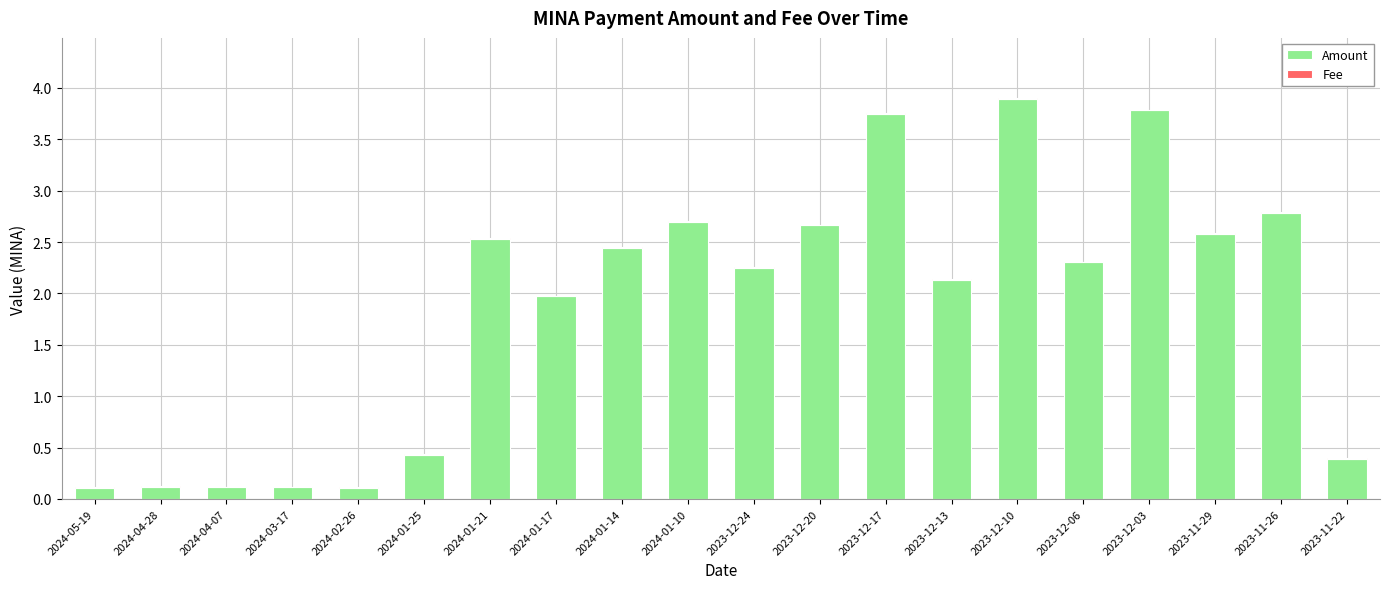

The value of Amount at 2023-12-06 is 2.3. True or false?

True